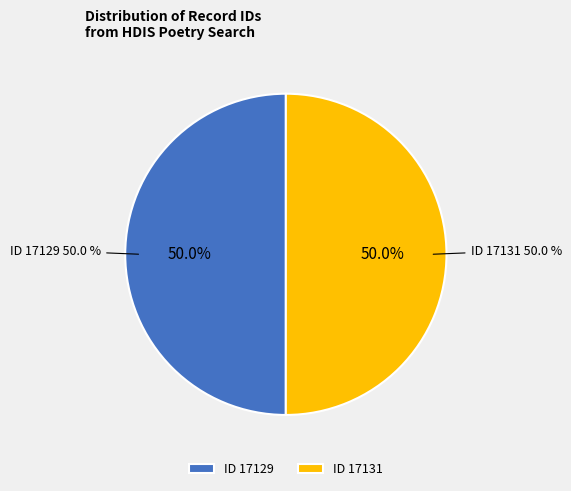

Is it true that ID 17129 is 50% of the pie?

True